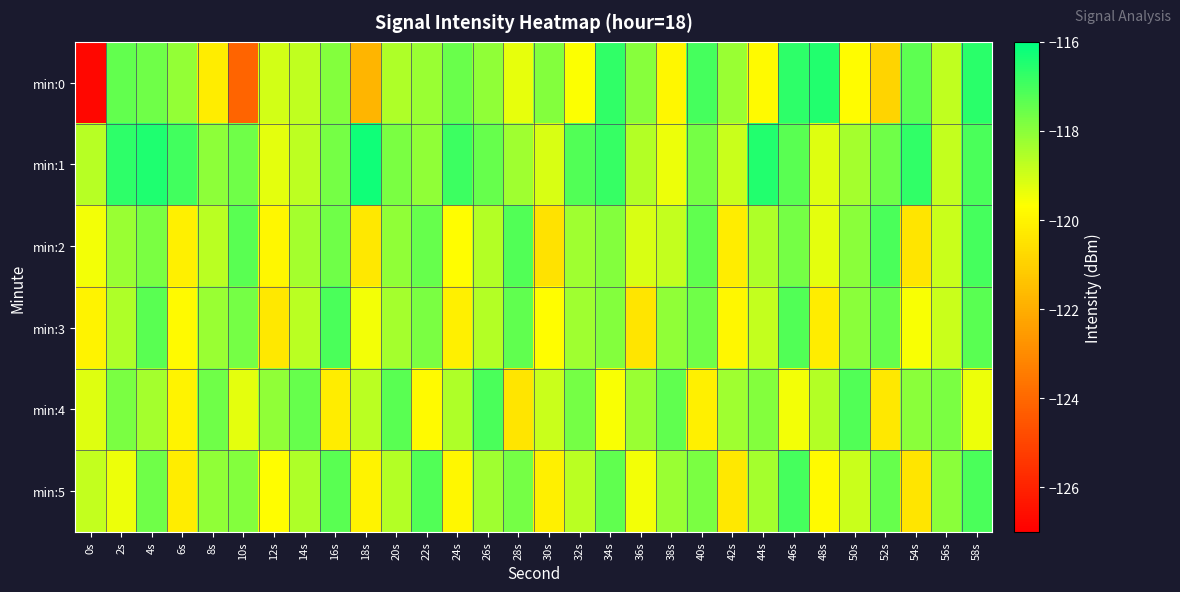

How many distinct data groups are displayed?

6